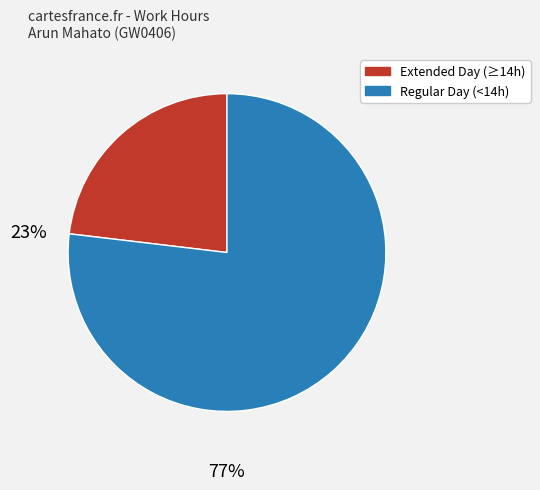

Does any single category account for the majority?

Yes